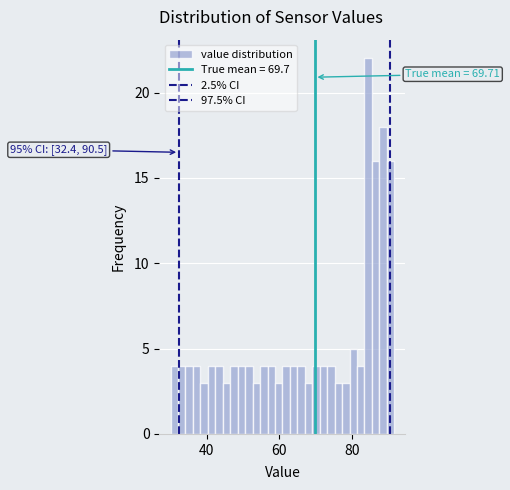

Around what value on the x-axis is the tallest bar? Give the approximate position of its centre, as read against the axis.

84